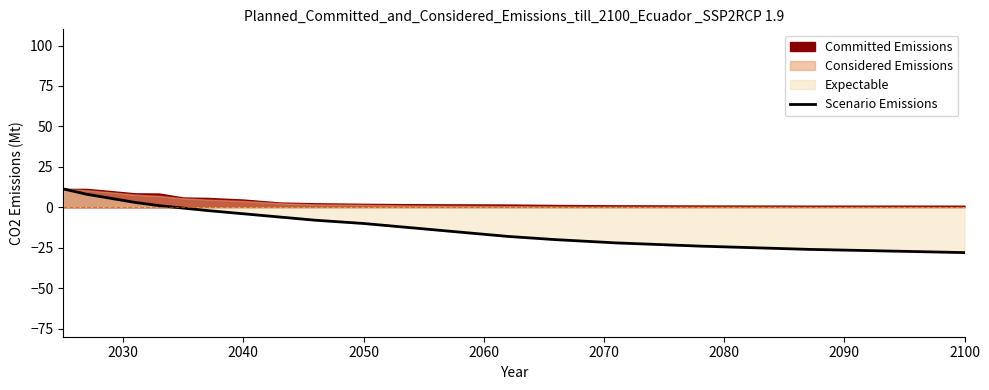

What is the highest value of the Scenario Emissions series?

11.4